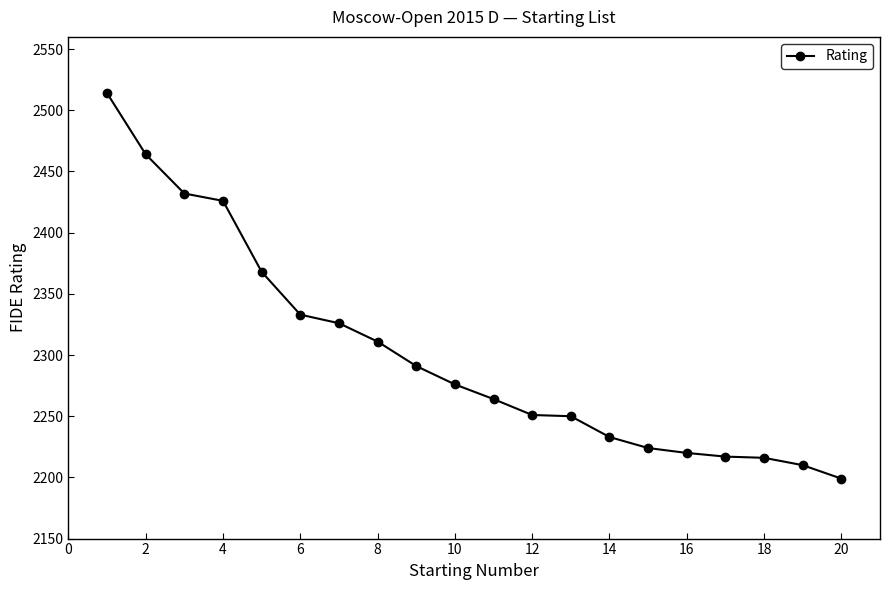

What is the minimum value shown in the chart?

2199